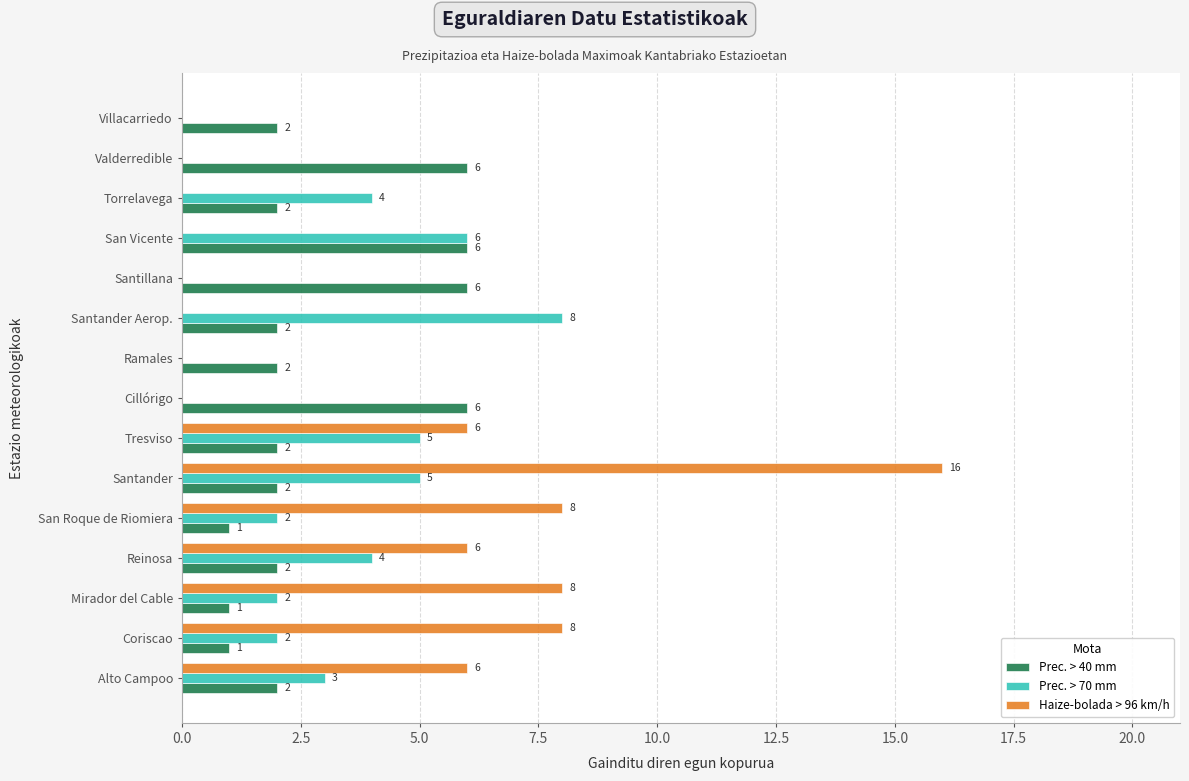

What is the average value of the Prec. > 40 mm series?

3